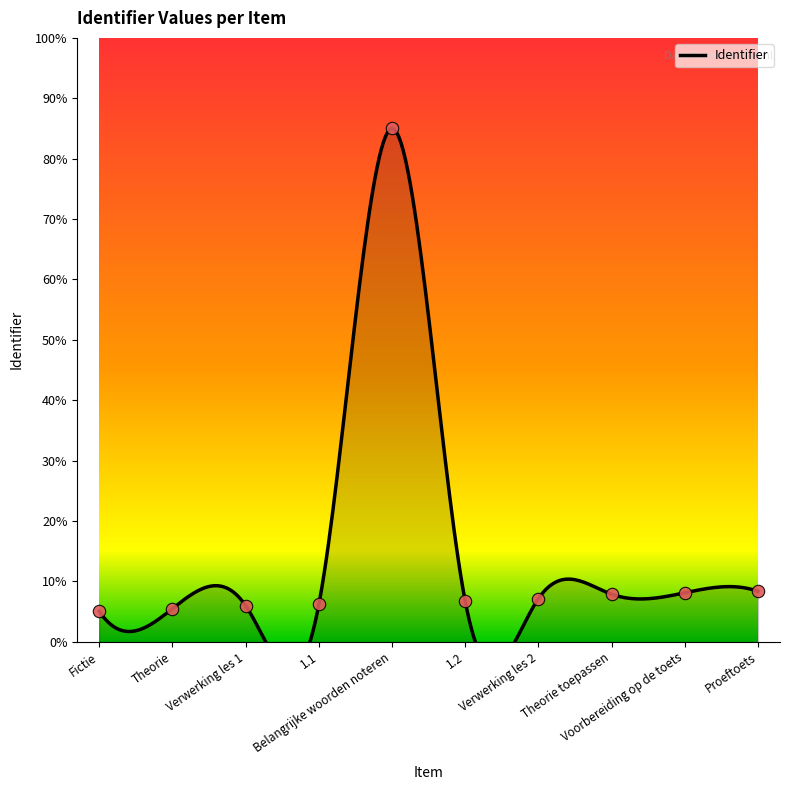

Approximately how many times larger is the value at Theorie toepassen compared to Belangrijke woorden noteren?

0.1